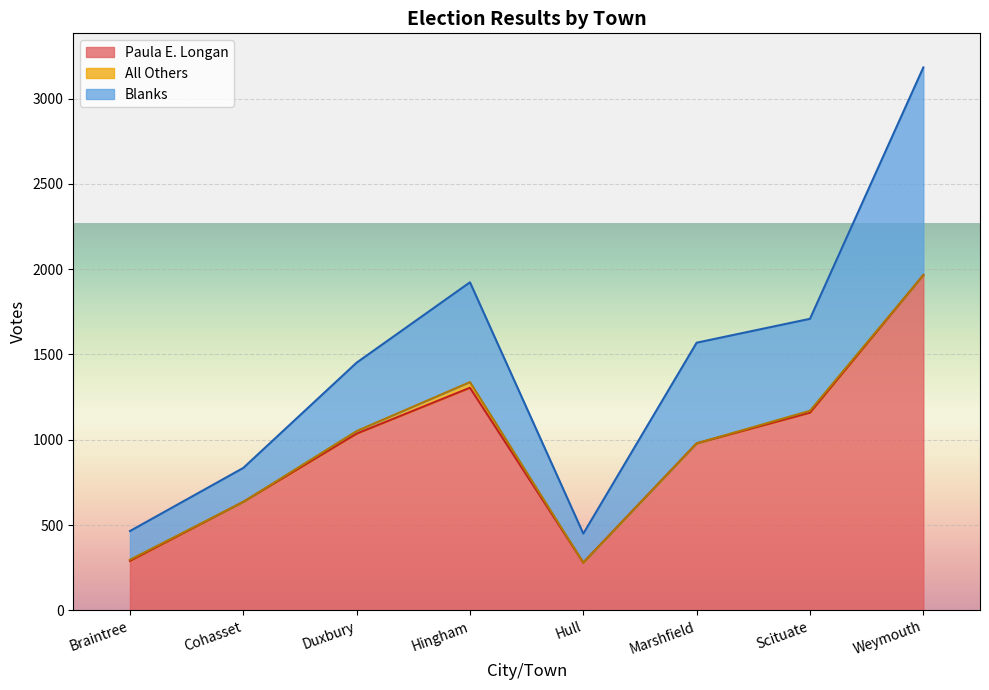

What is the total value across all series at Marshfield?

1569